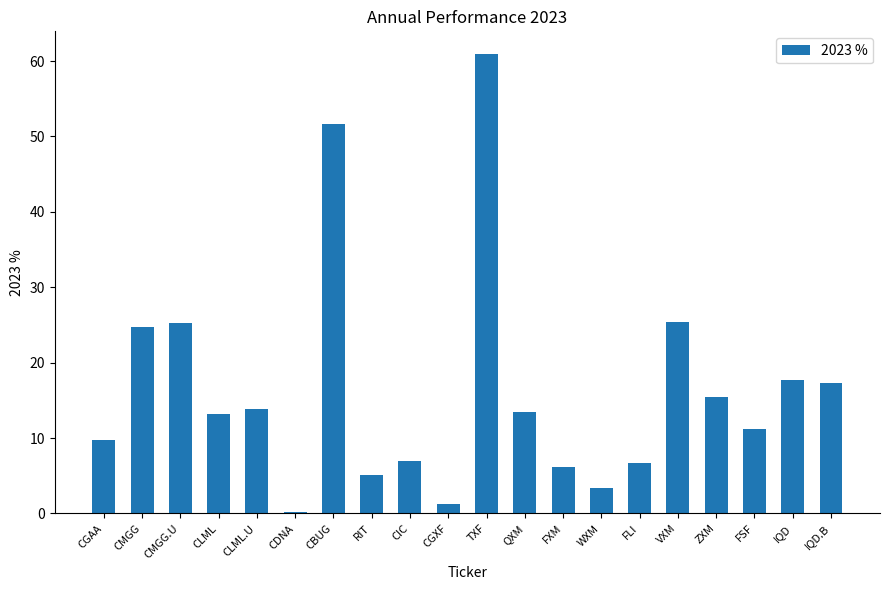

What is the approximate value at FLI?

6.7